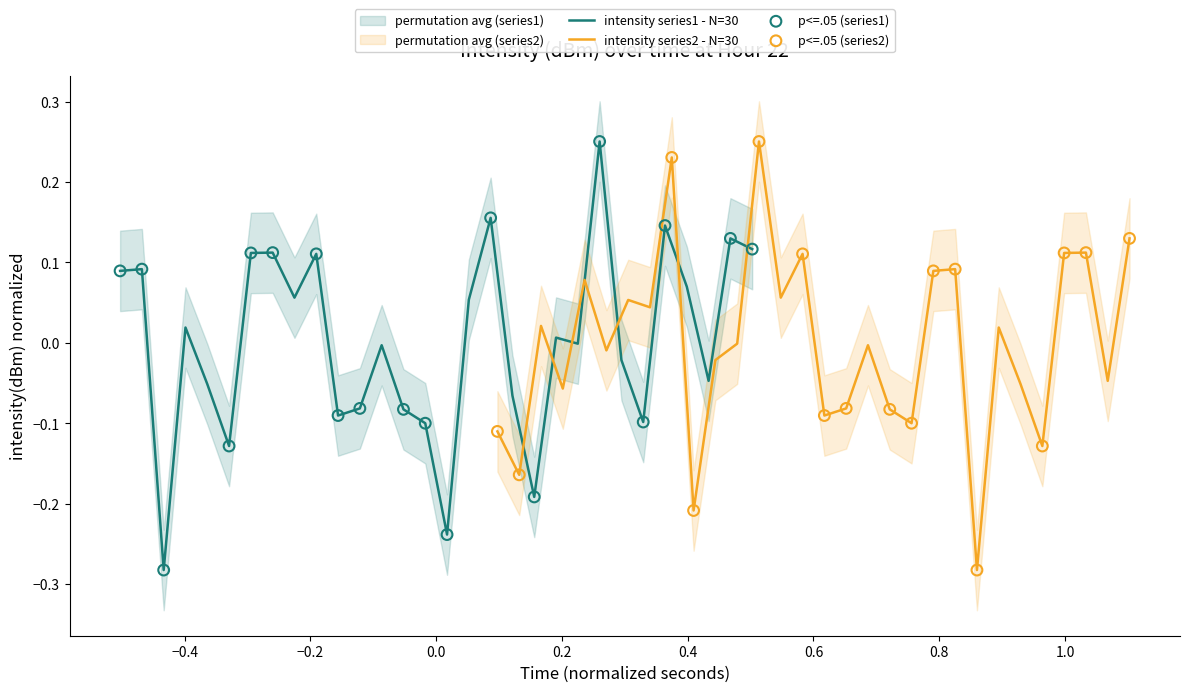

Which series has the largest total across all categories?

intensity(dBm) - series1